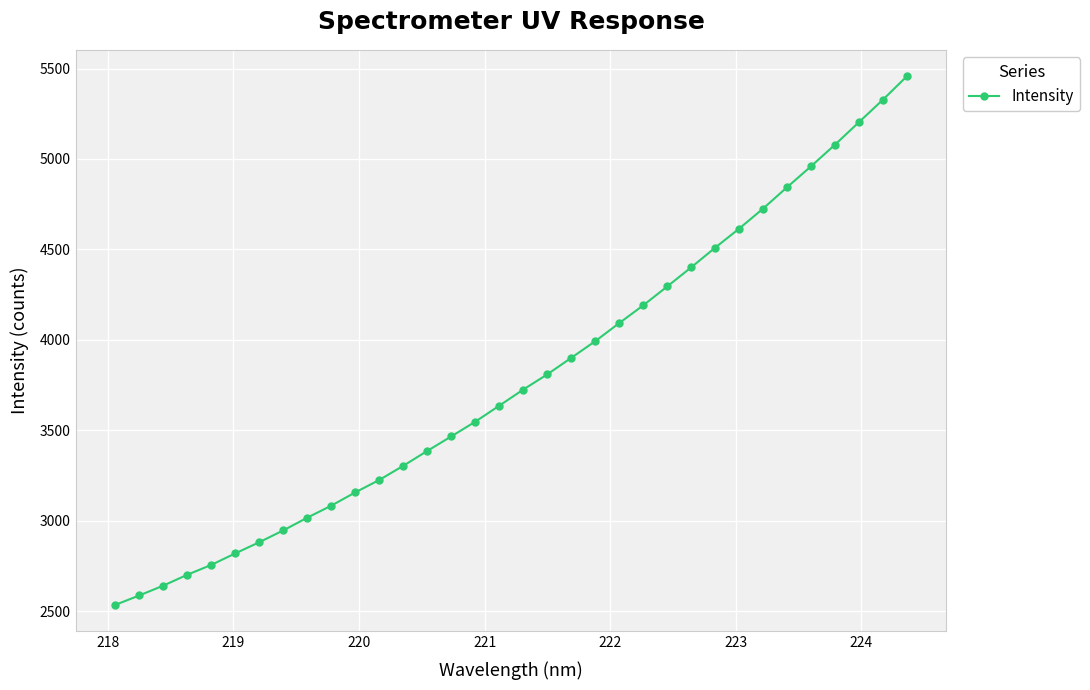

What is the smallest value displayed?

2535.6